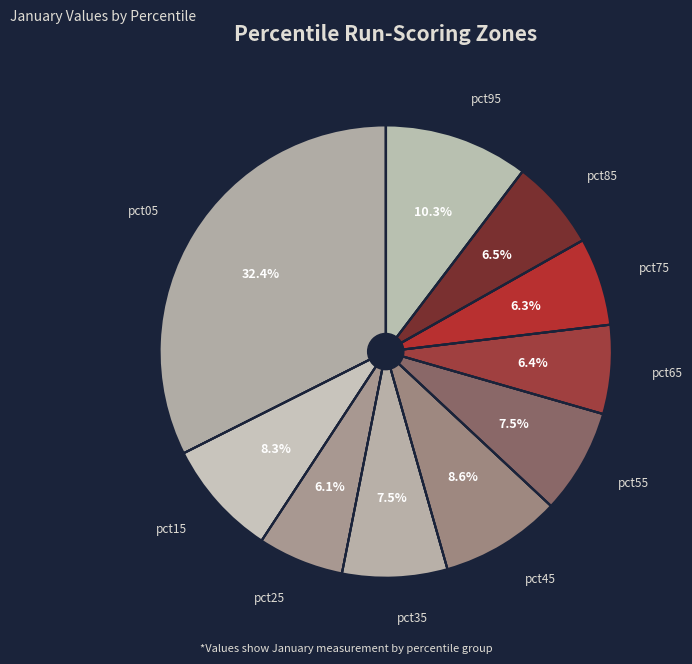

How many segments does this pie chart have?

10